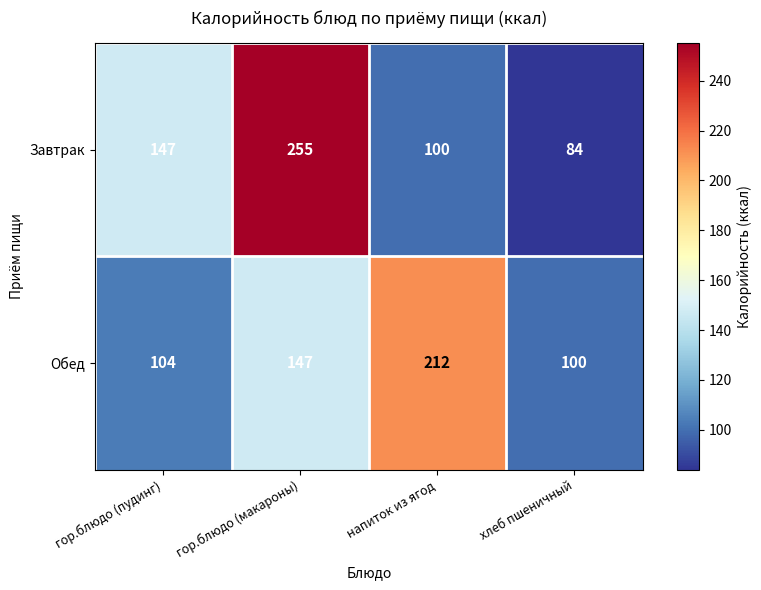

Where is Завтрак nearest to the value 169?

гор.блюдо (пудинг)